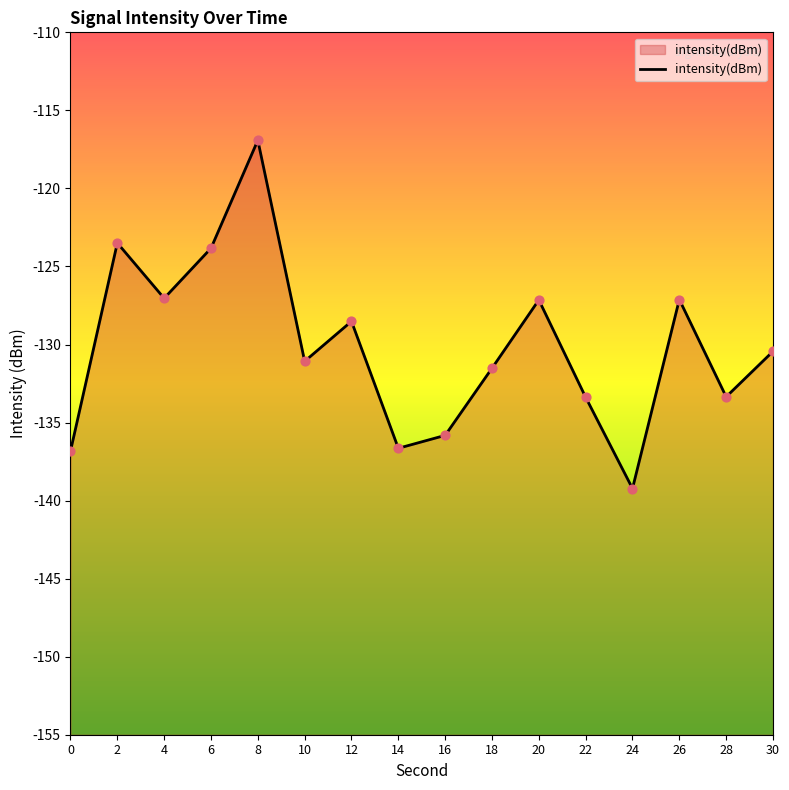

What is the change in value from 16 to 28?

+2.5